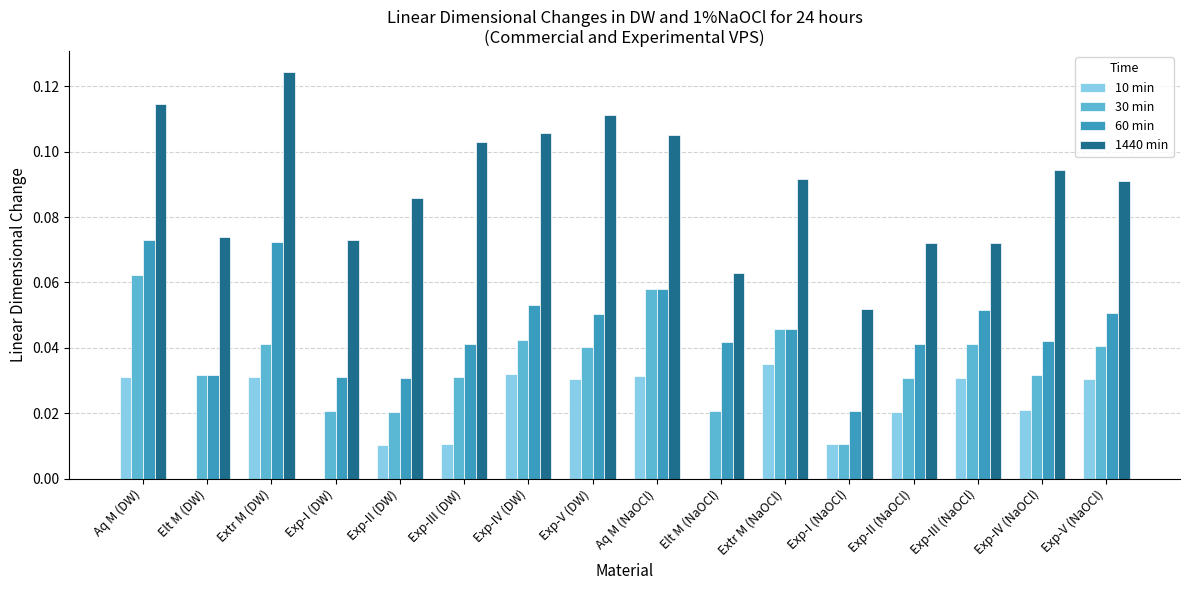

What are all the series names shown in the legend?

10 min, 30 min, 60 min, 1440 min